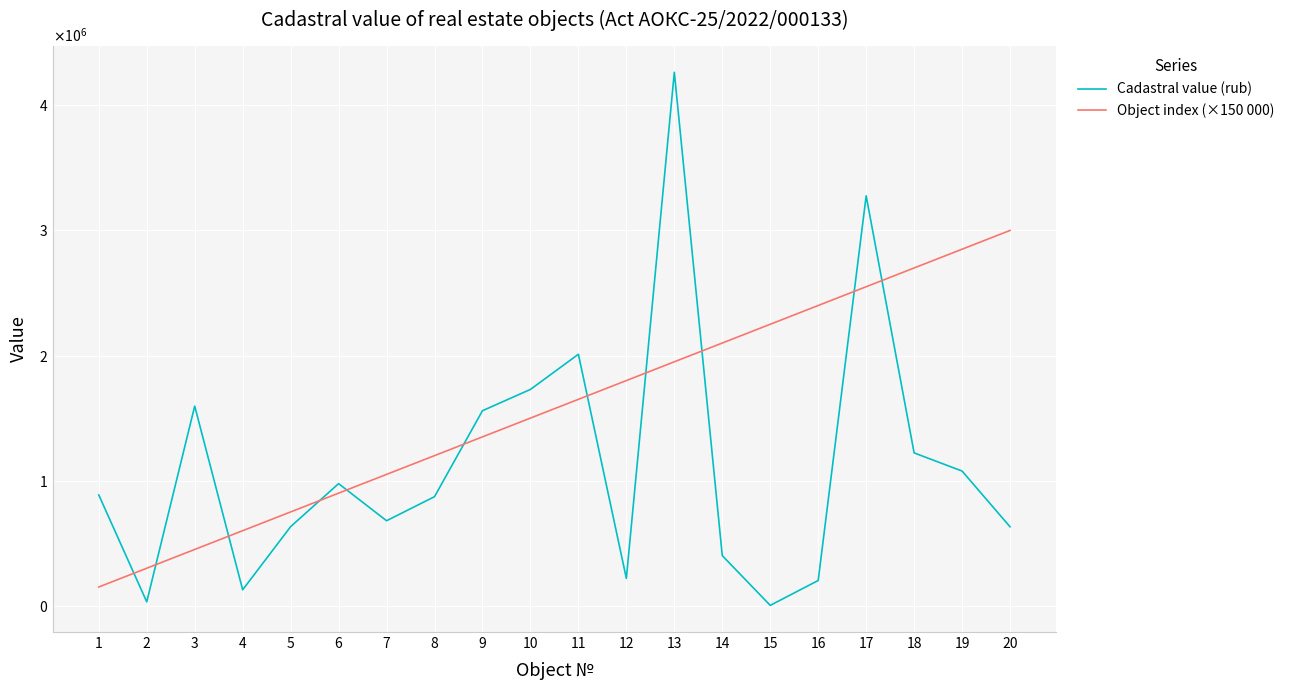

At which category does Cadastral value (rub) reach its first local peak?

3